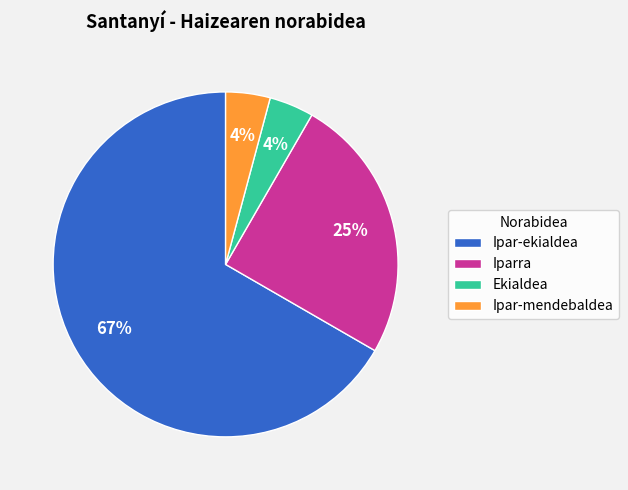

How many segments does this pie chart have?

4